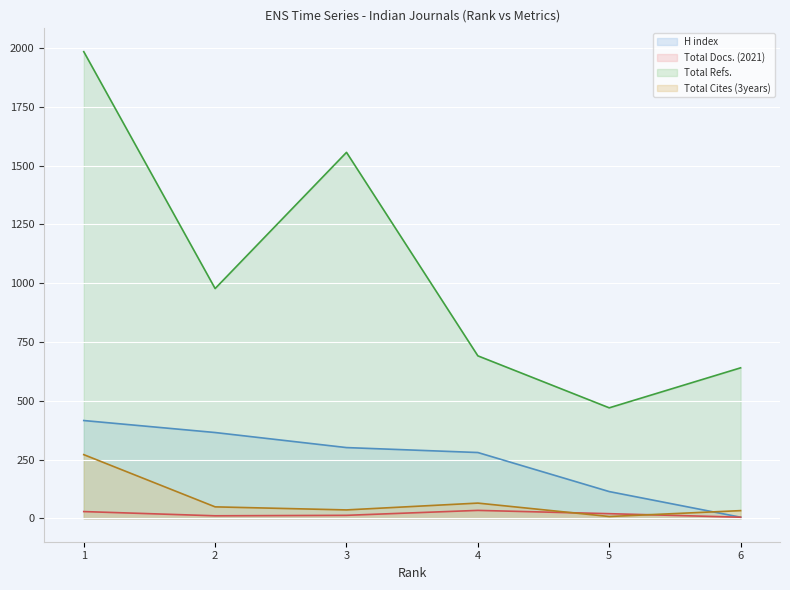

How many lines are shown in the chart?

4